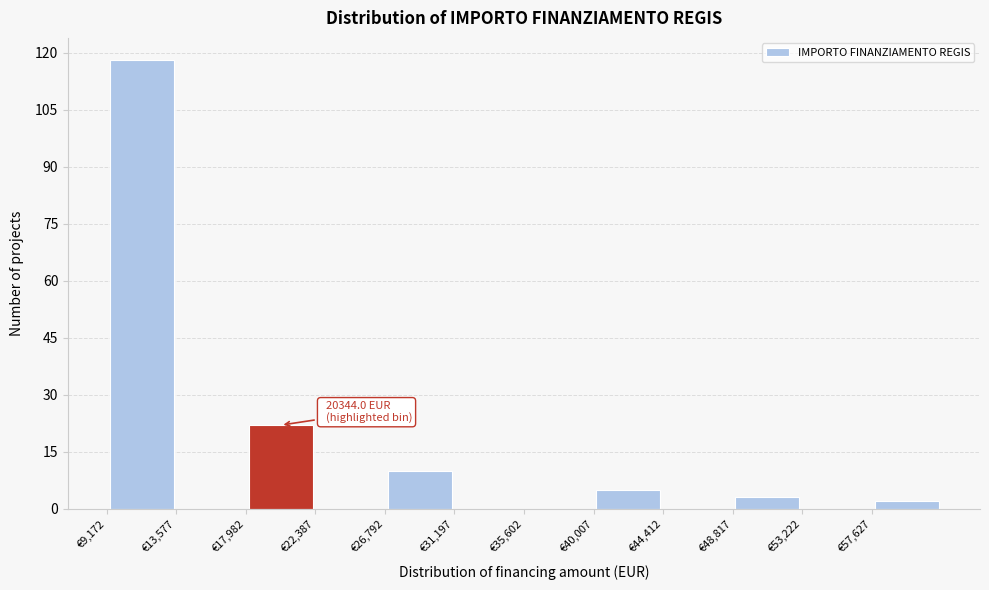

Over which range of the x-axis is the bar tallest?

9000 to 13500